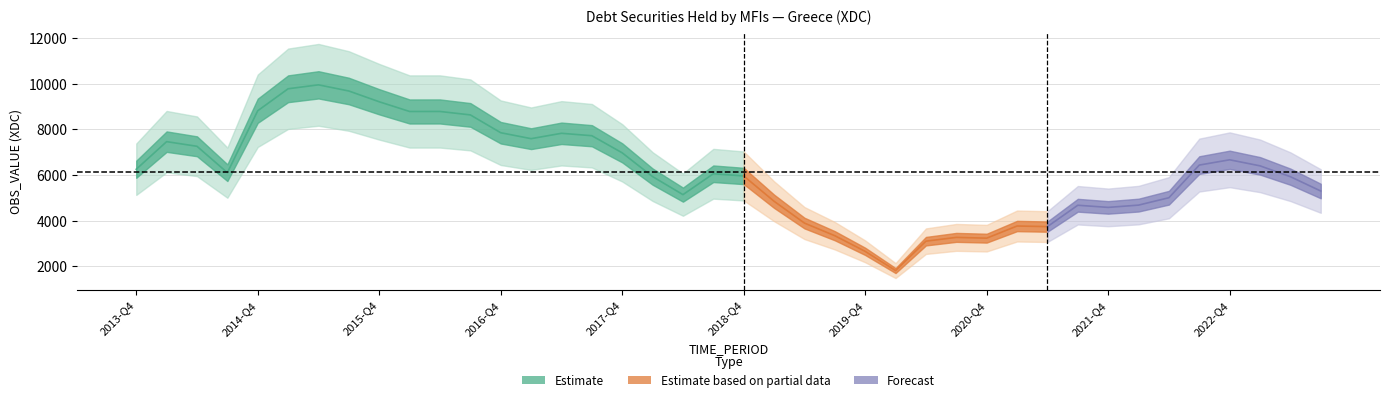

How many points are higher than both their immediate neighbors (excluding endpoints)?

9